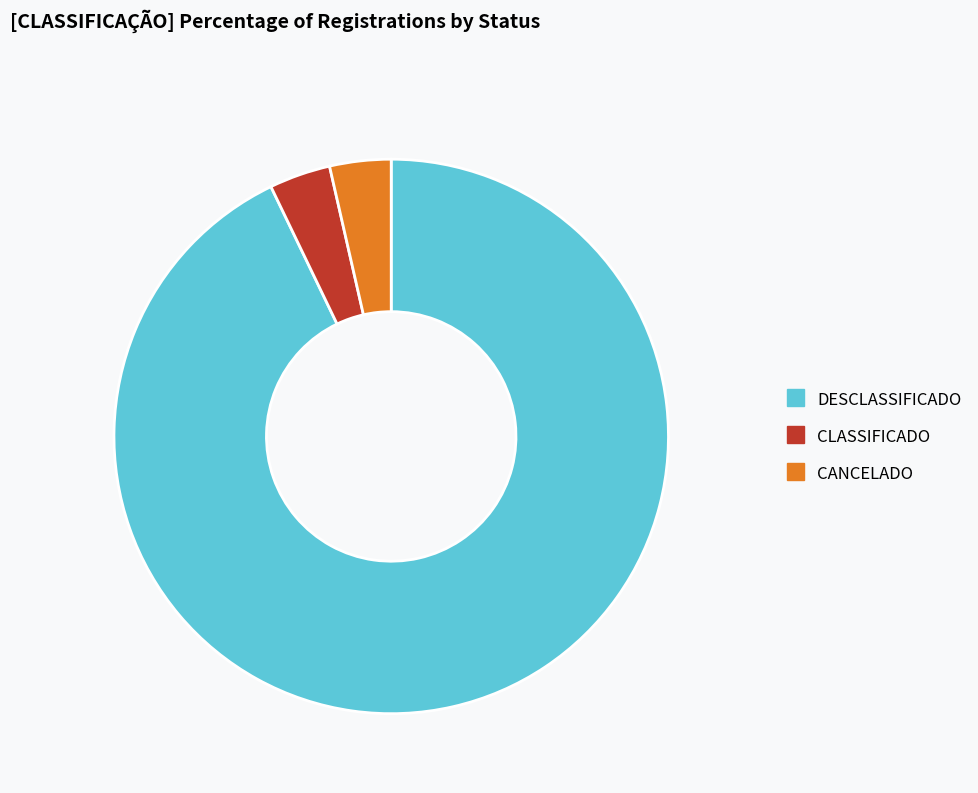

Is CANCELADO the majority of the pie?

No